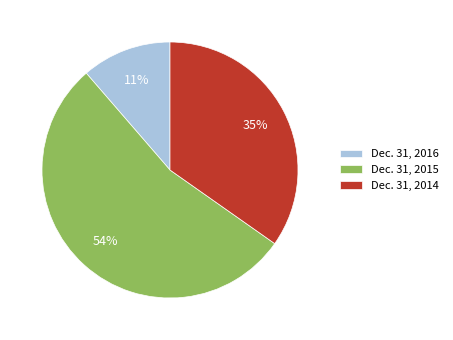

Which slice is the smallest?

Dec. 31, 2016